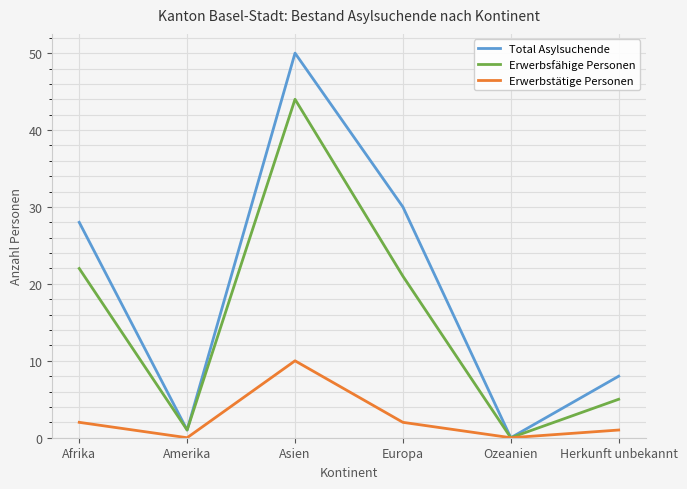

Between Ozeanien and Herkunft unbekannt, which series saw the biggest shift?

Total Asylsuchende